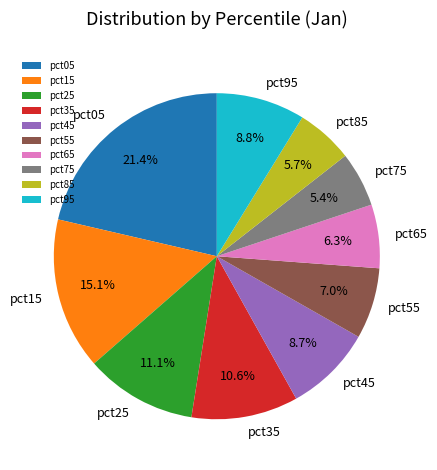

Is pct75 the majority of the pie?

No